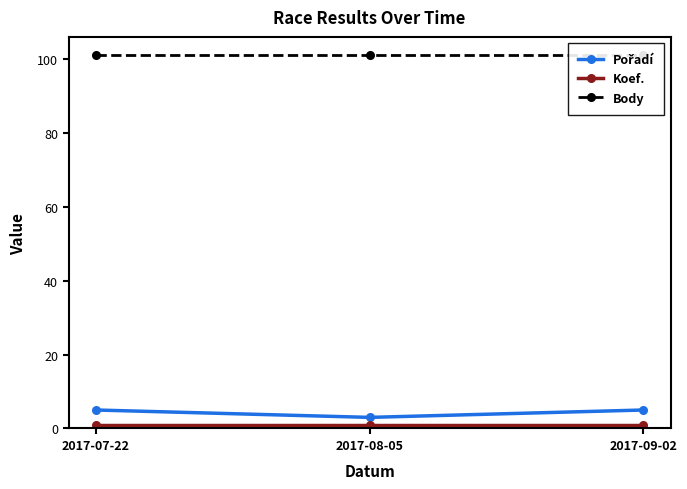

Which series changed the most between 2017-08-05 and 2017-09-02?

Pořadí